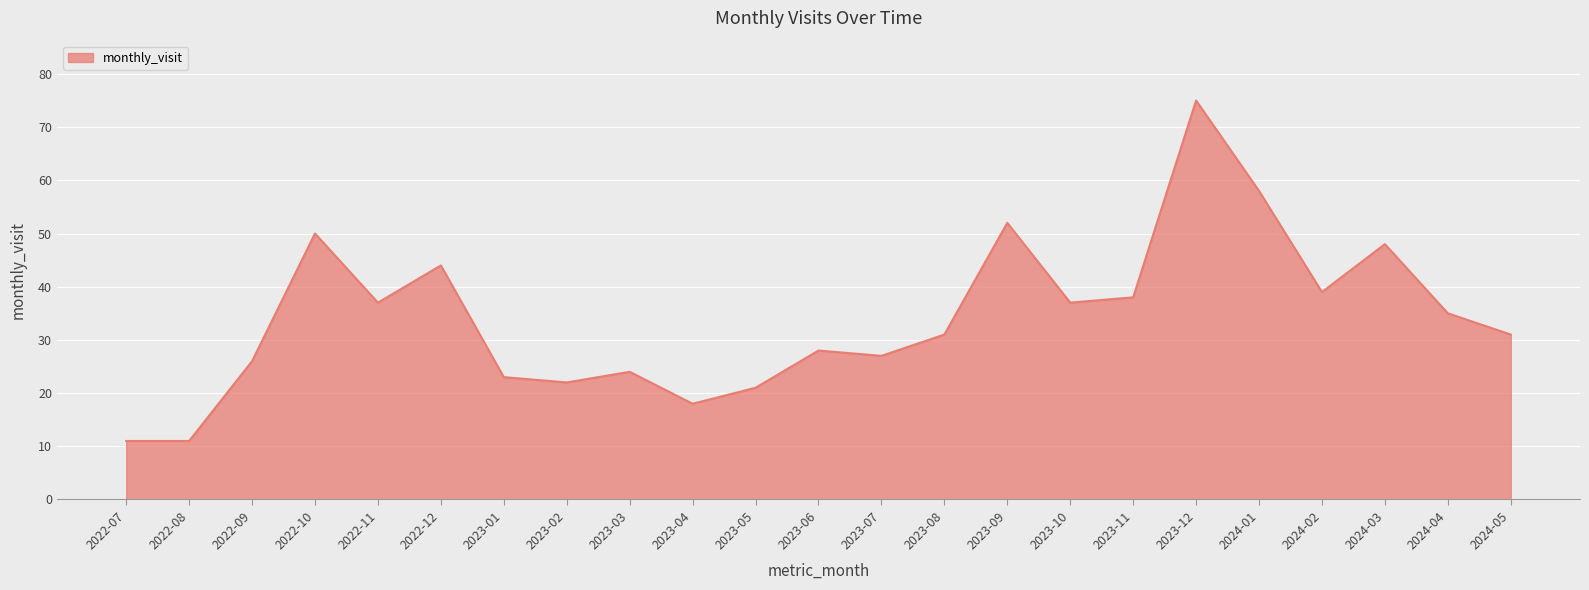

Count the number of categories in the chart.

23